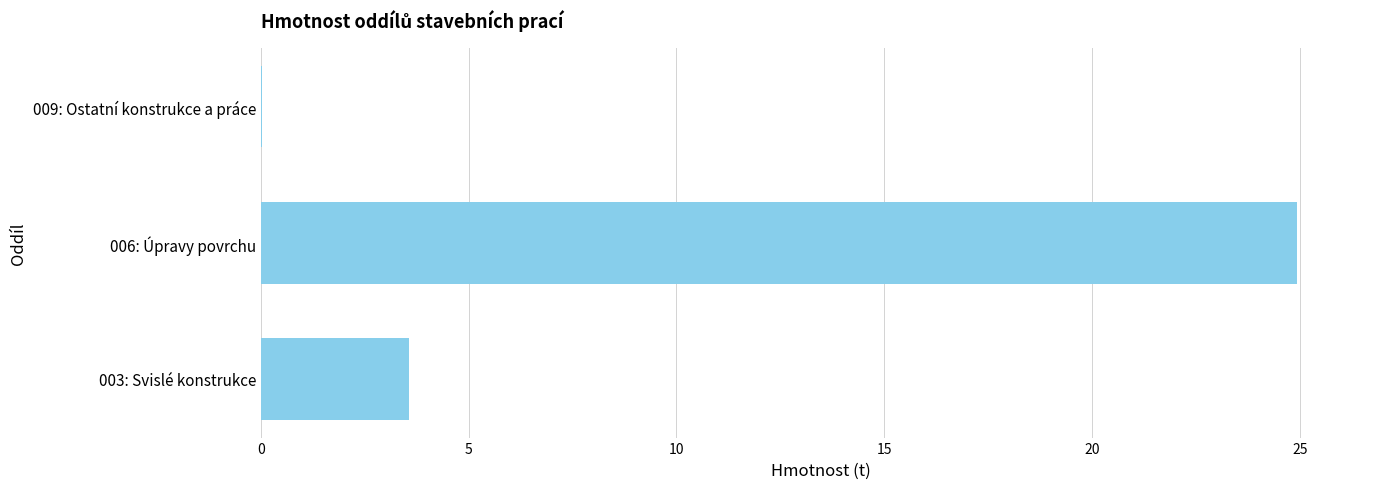

What is the greatest value displayed?

24.9